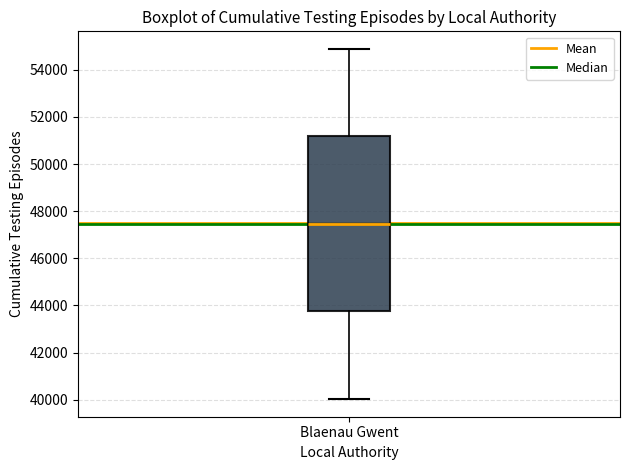

Where does the lower whisker of the box for Blaenau Gwent end on the y-axis? The values are not printed on the chart, so give them approximately, as read against the axis.

40000